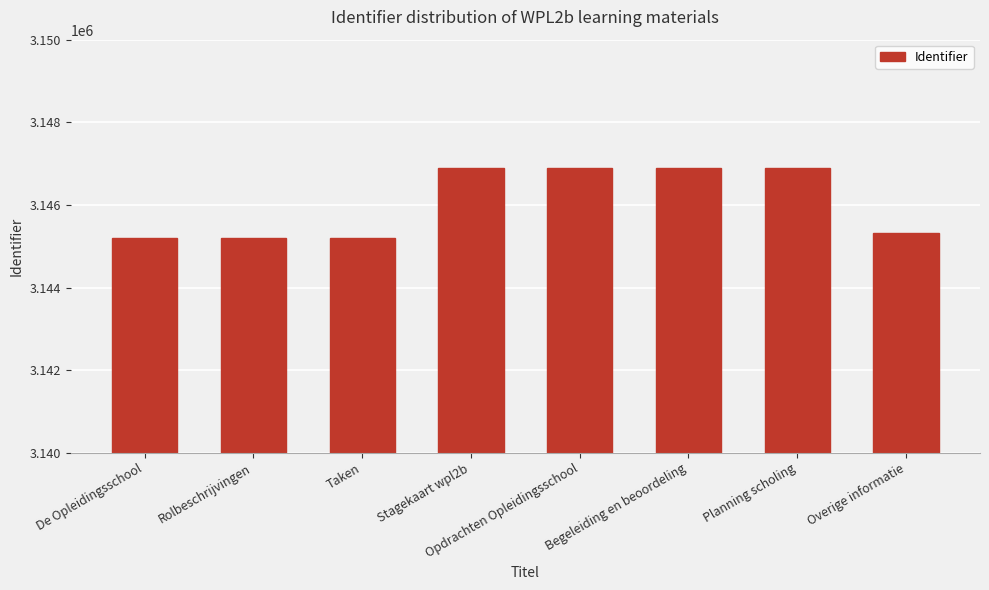

Which has a higher value, Overige informatie or Rolbeschrijvingen?

Overige informatie